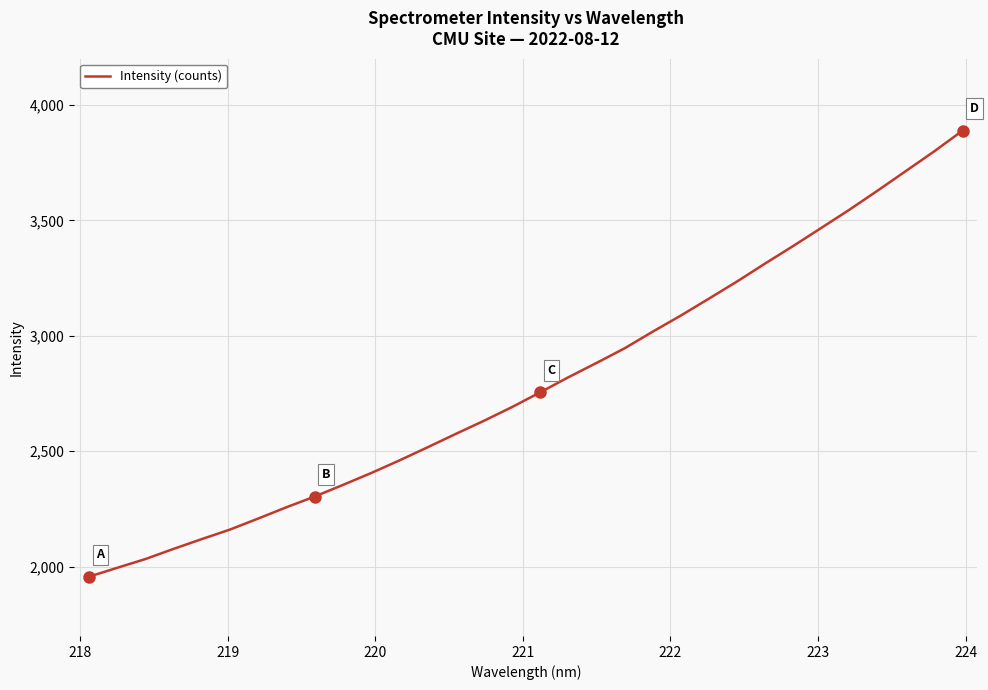

What is the difference between the maximum and minimum values?

1932.3